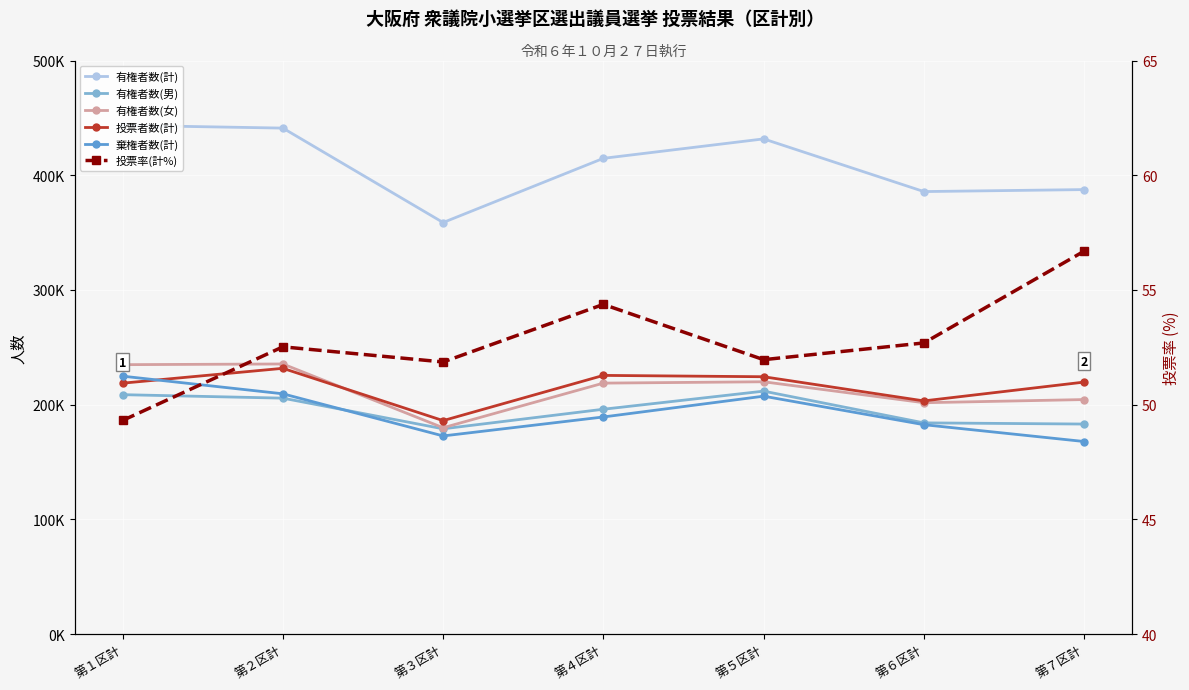

True or false: 投票者数(計) has more than 2 points higher than both neighbors.

False